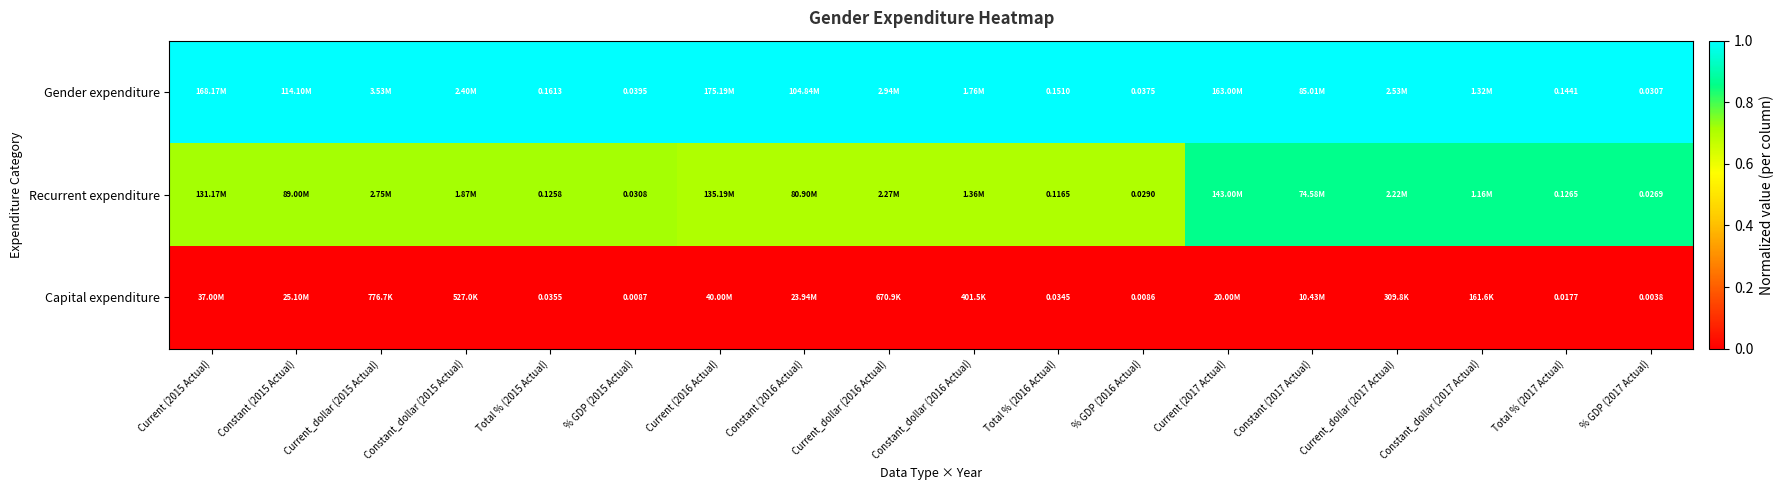

Rank the series by their maximum value, from lowest to highest.

Capital expenditure, Recurrent expenditure, Gender expenditure